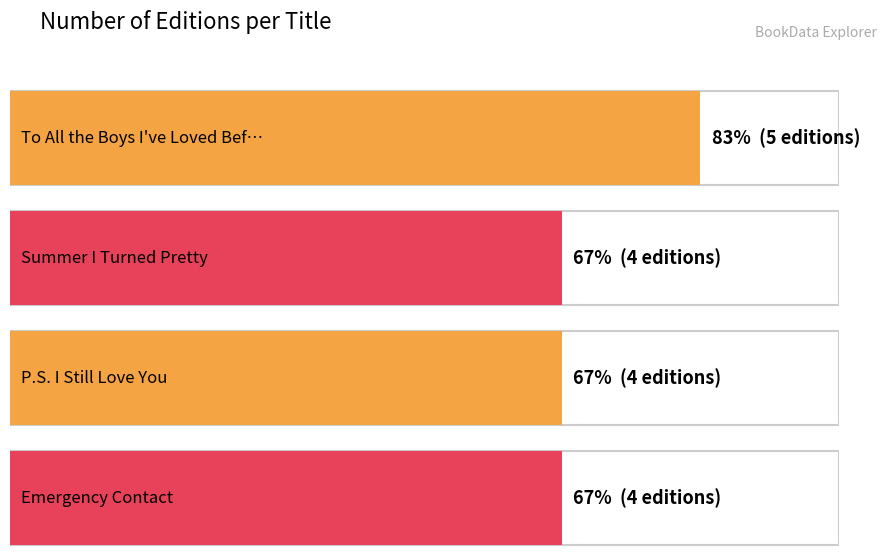

Reading left to right, what are all the values shown in this chart?

5	4	4	4